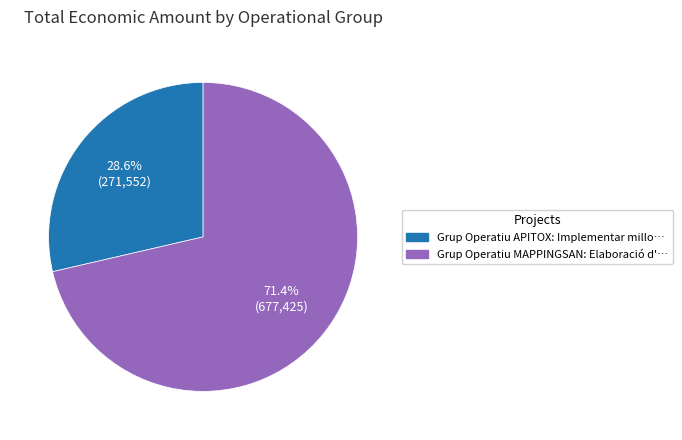

The Grup Operatiu MAPPINGSAN slice represents 59% of the pie. True or false?

False